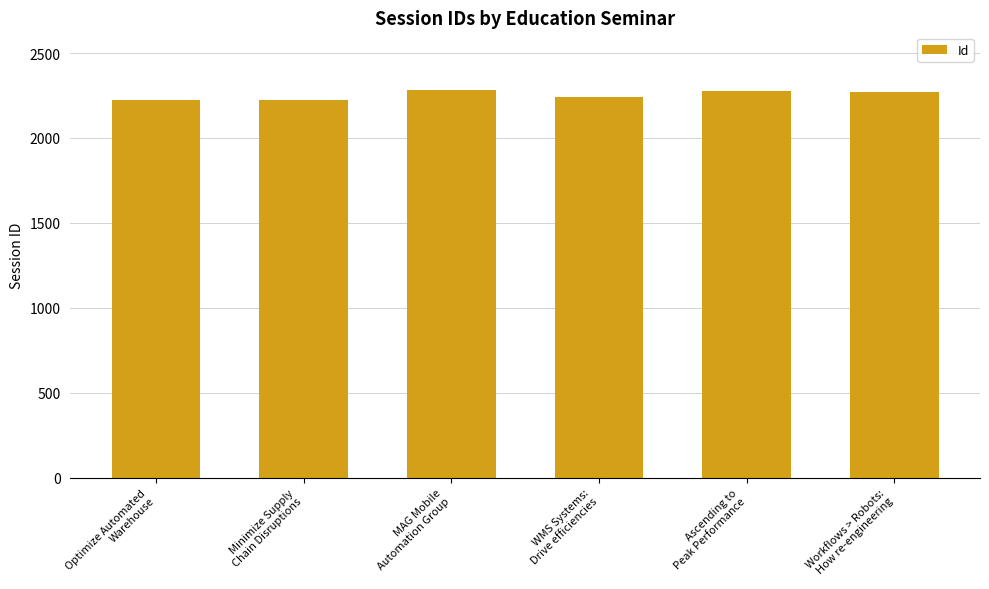

What is the smallest value displayed?

2224